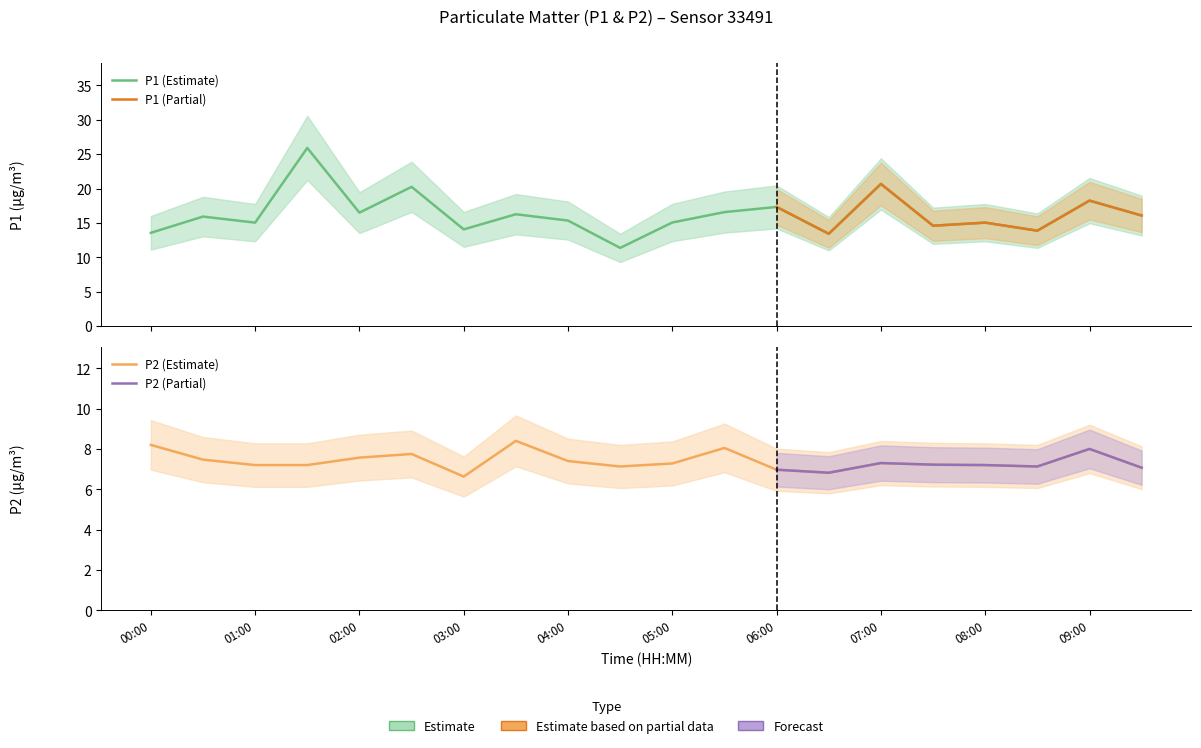

Which series has the widest spread of values?

P1